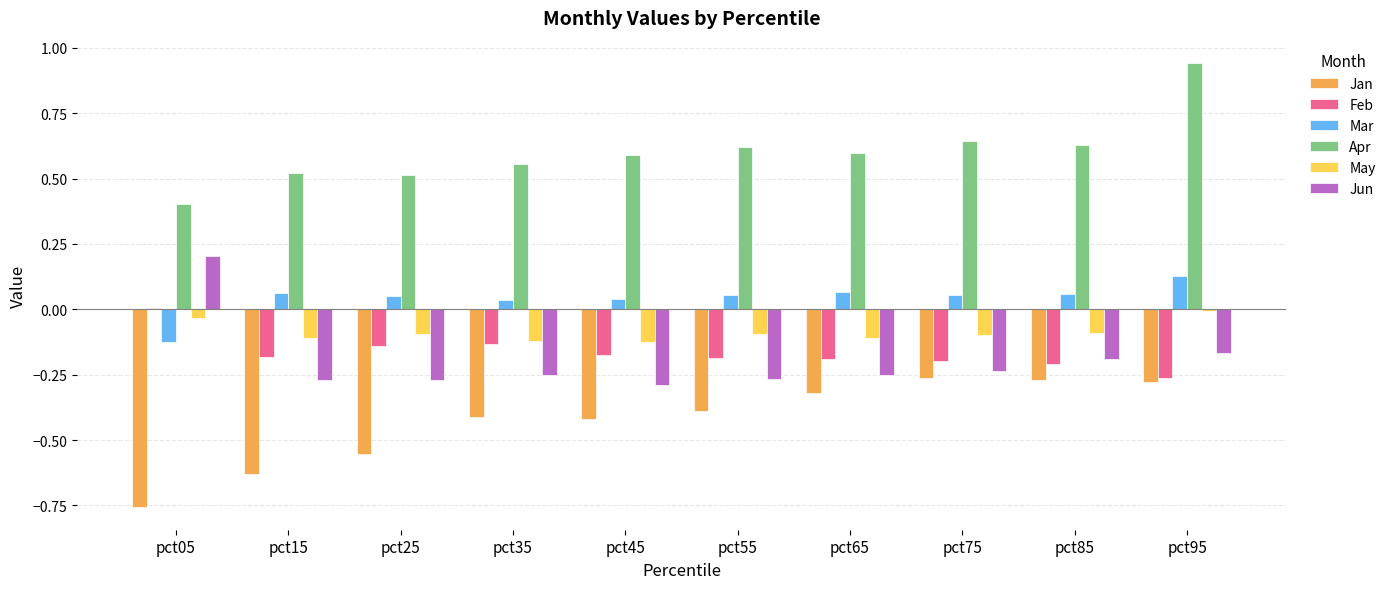

Are the bars grouped side by side (vs. stacked)?

Yes